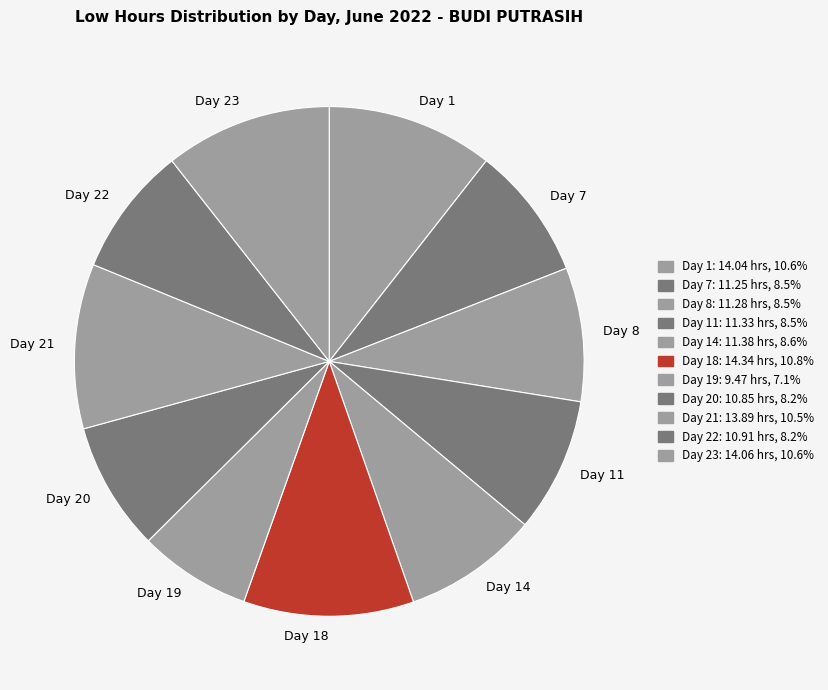

Is Day 22 the majority of the pie?

No